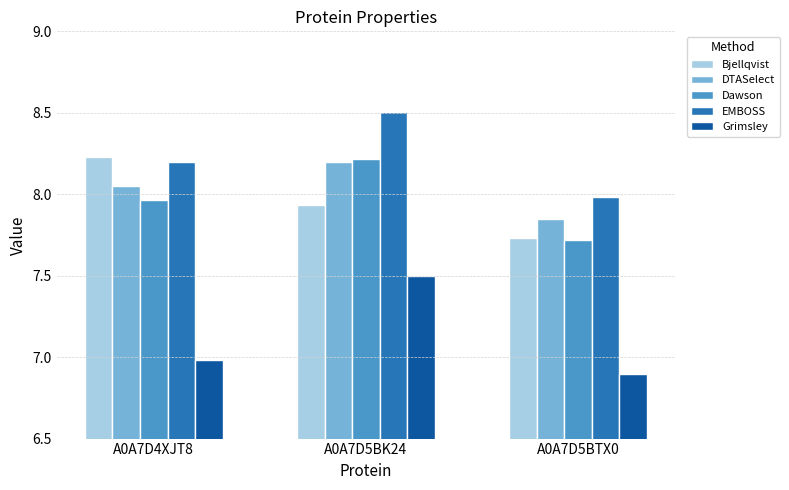

How many Bjellqvist values are between 7 and 8?

2